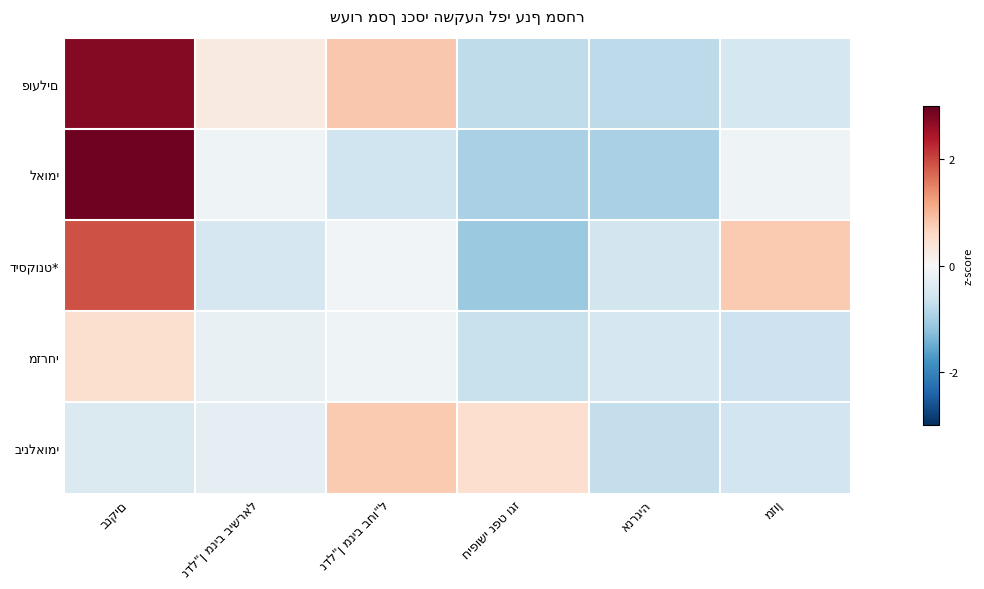

Is it true that בינלאומי equals -0.2 at אנרגיה?

False